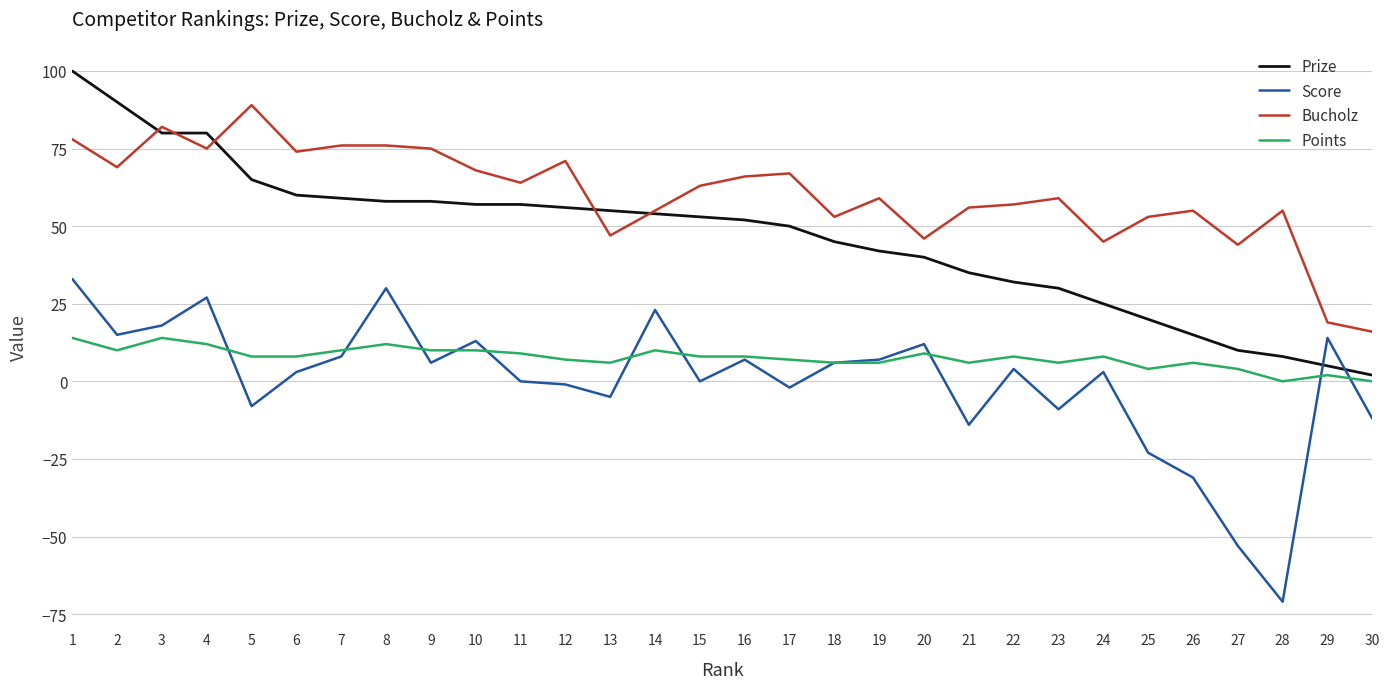

Rank the series by their maximum value, from highest to lowest.

Prize, Bucholz, Score, Points